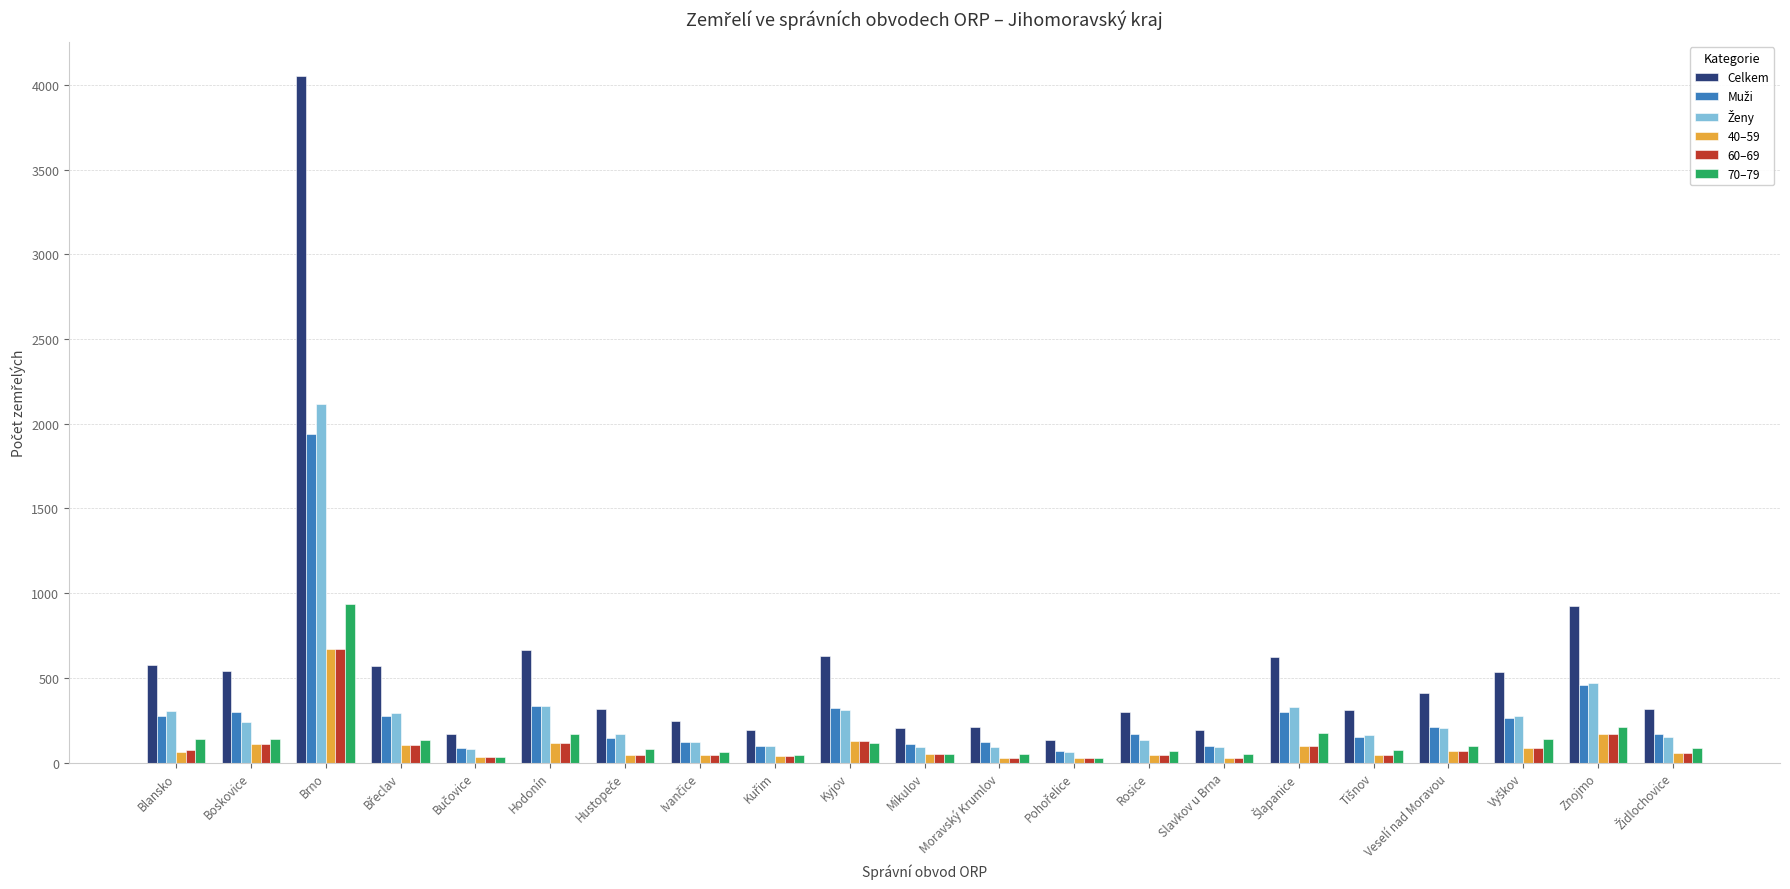

What is the label of the 7th bar from the right?

Slavkov u Brna